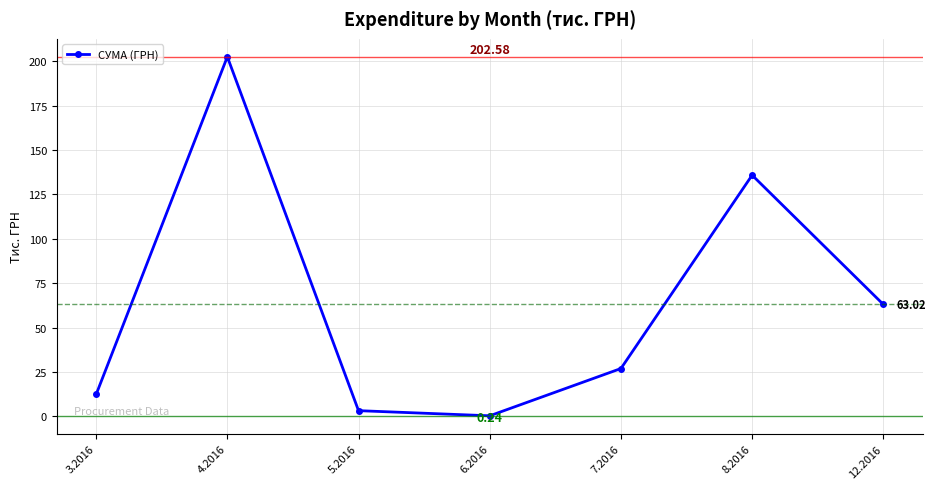

What is the label of the 1st point from the right?

12.2016